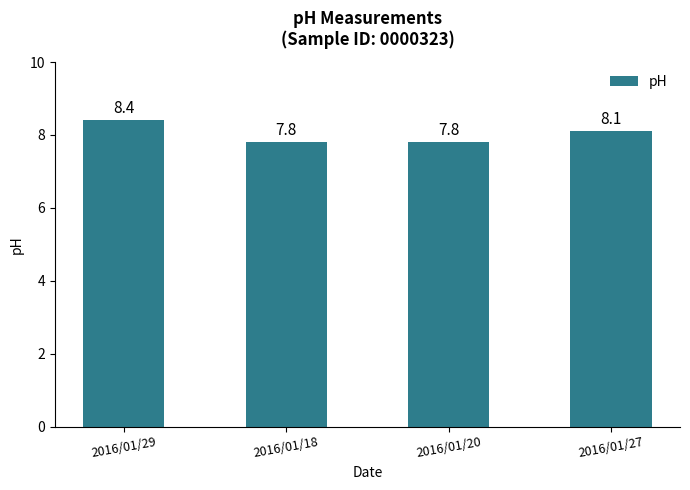

Which category has the highest value across all series?

2016/01/29